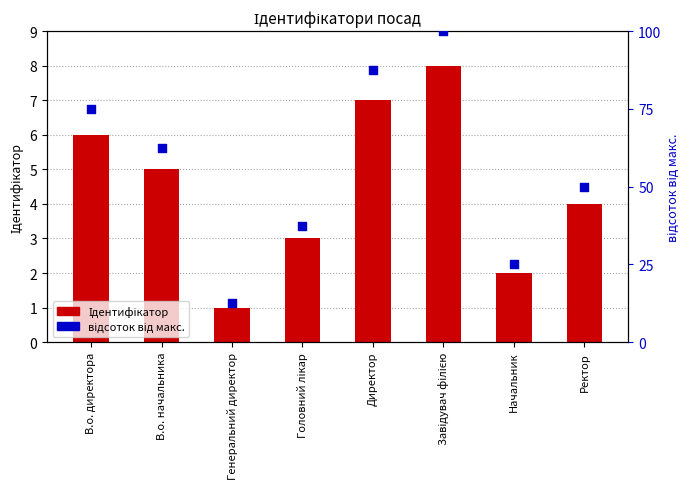

At how many categories does at least one series exceed 10?

8